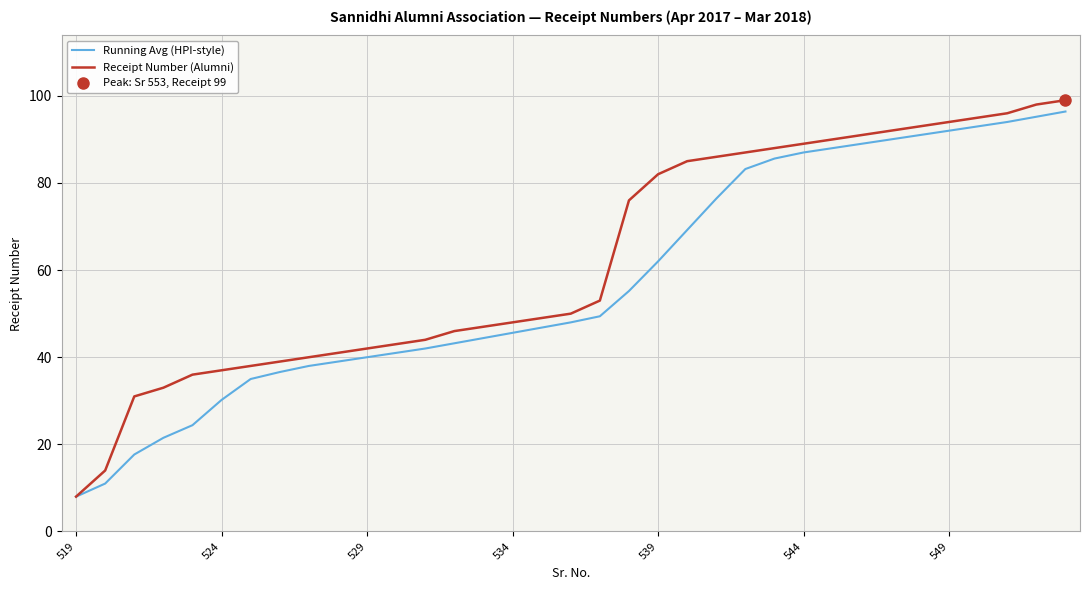

How many lines are shown in the chart?

2